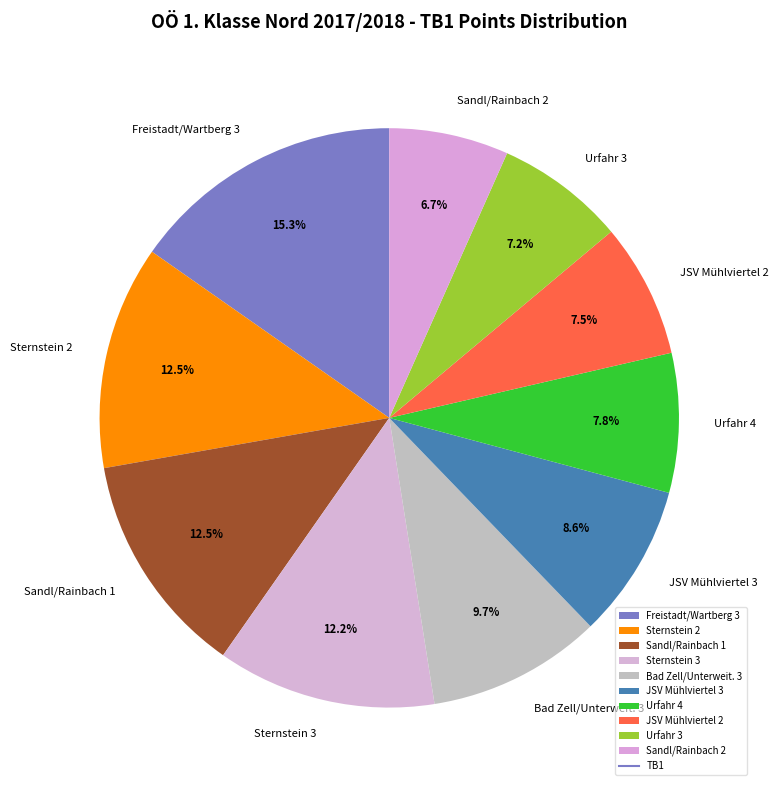

Approximately how many times larger is the value at Sandl/Rainbach 1 compared to Bad Zell/Unterweit. 3?

1.3